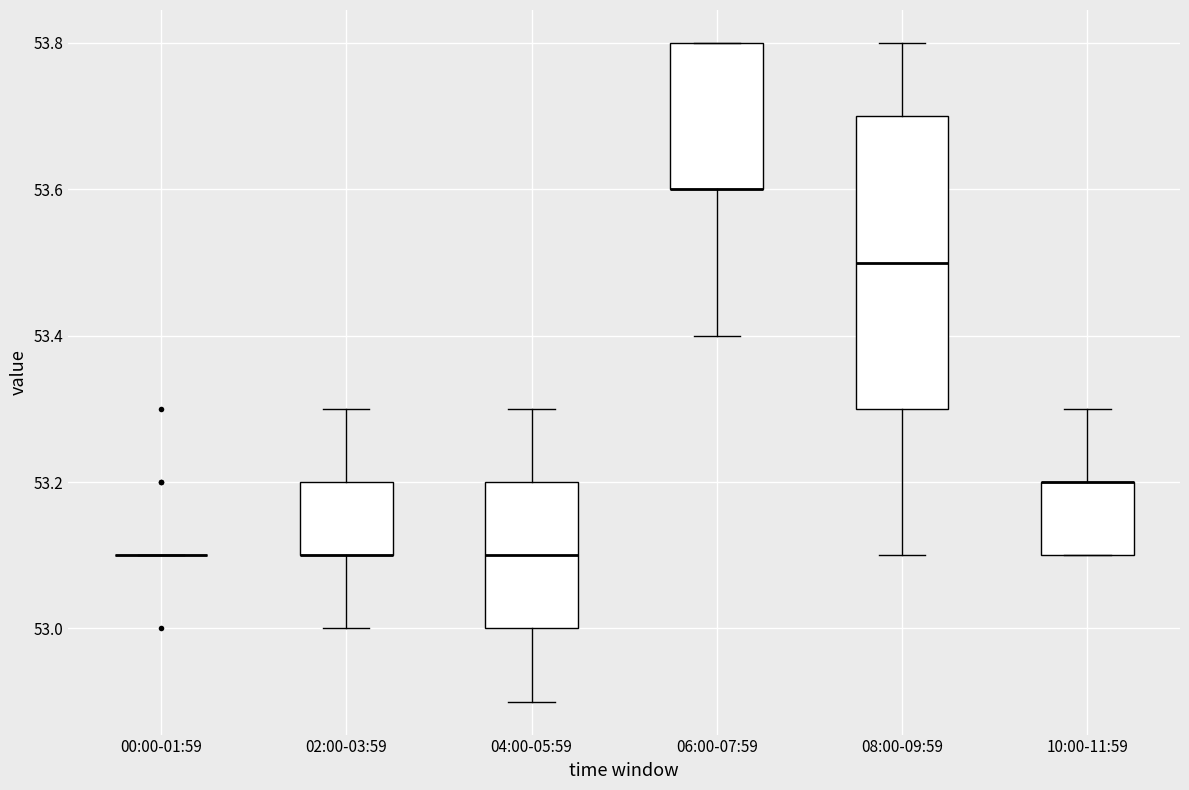

Reading left to right, read every box against the y-axis: the position of its median line, the range the box covers, and the ends of its whiskers. The values are not printed on the chart, so give them approximately, as read against the axis.

00:00-01:59: box collapsed to a line at 53.1, whiskers 53.1 to 53.1
02:00-03:59: median 53.1 (drawn on the box's lower edge), box 53.1 to 53.2, whiskers 53.0 to 53.3
04:00-05:59: median 53.1, box 53.0 to 53.2, whiskers 52.9 to 53.3
06:00-07:59: median 53.6 (drawn on the box's lower edge), box 53.6 to 53.8, whiskers 53.4 to 53.8
08:00-09:59: median 53.5, box 53.3 to 53.7, whiskers 53.1 to 53.8
10:00-11:59: median 53.2 (drawn on the box's upper edge), box 53.1 to 53.2, whiskers 53.1 to 53.3